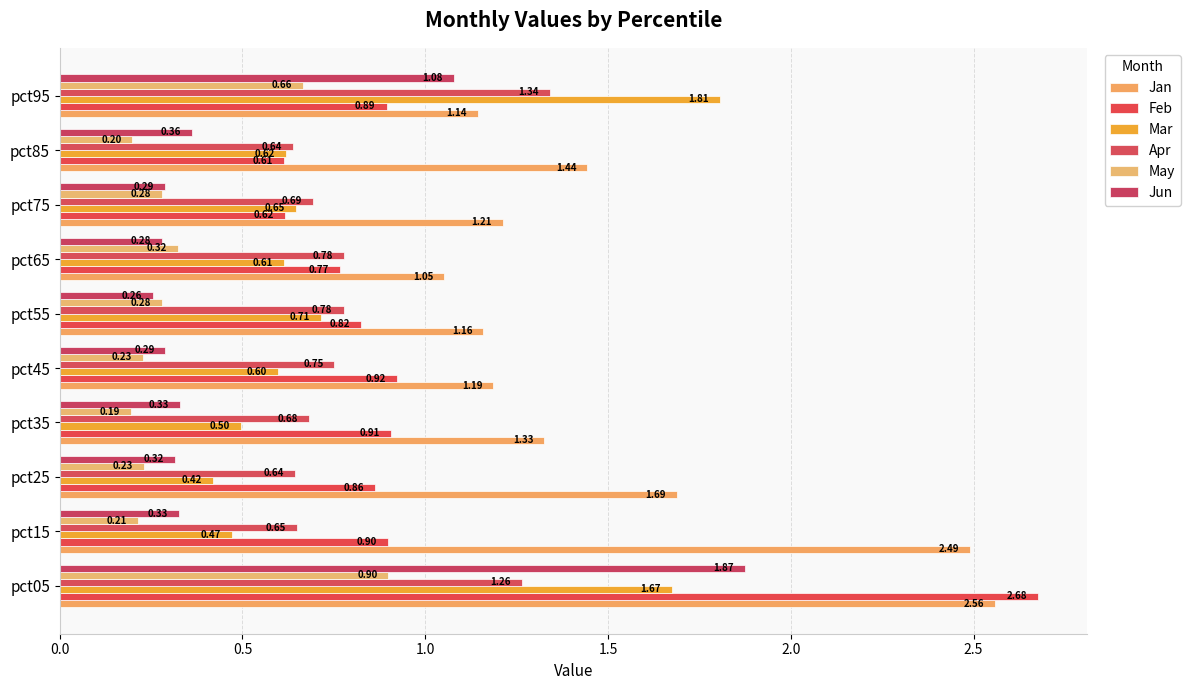

At which label is Feb closest to 1?

pct45